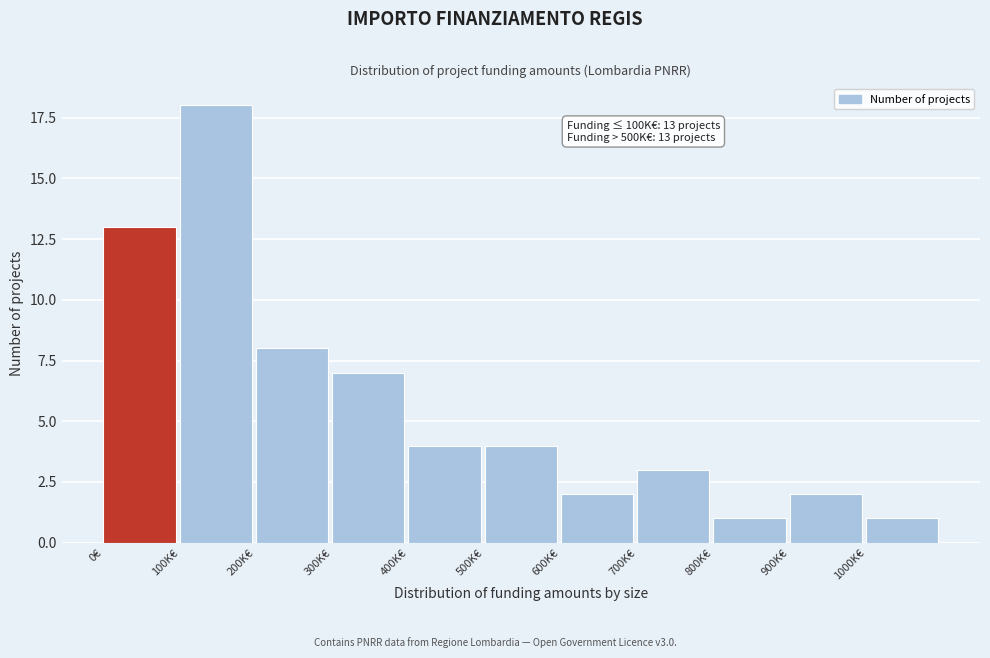

Reading right to left, what are all the values shown in this chart?

1000K€=1	900K€=2	800K€=1	700K€=3	600K€=2	500K€=4	400K€=4	300K€=7	200K€=8	100K€=18	0€=13